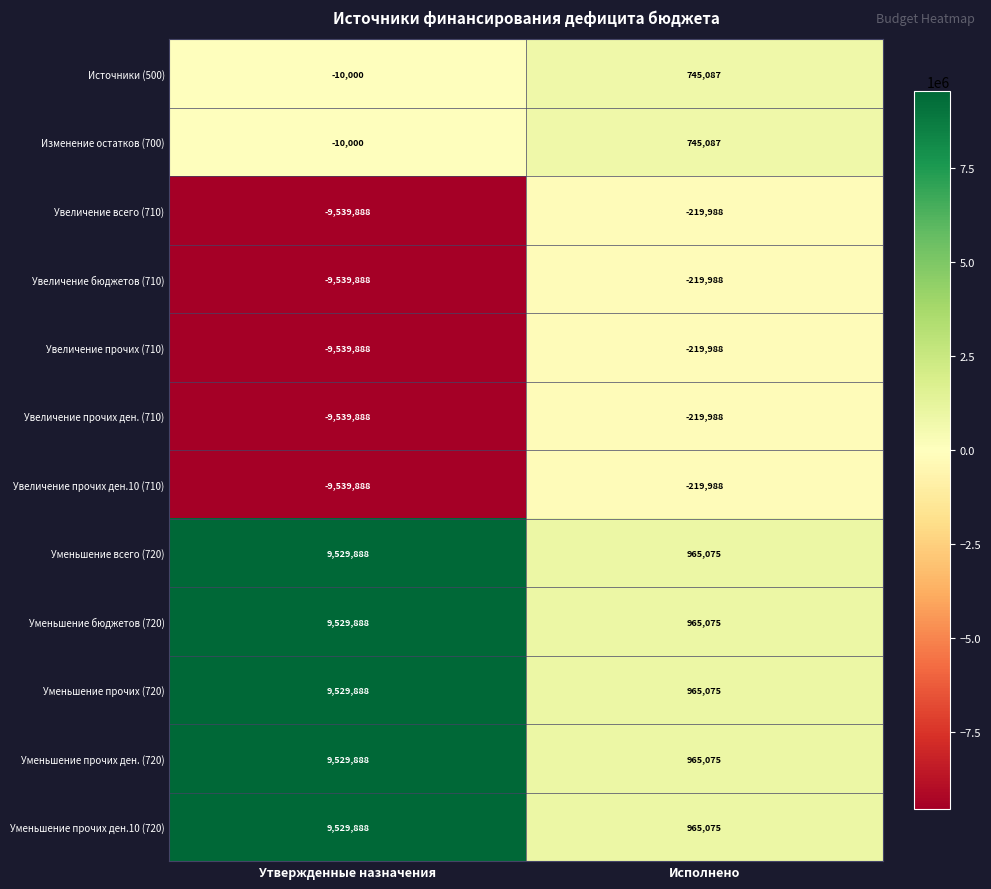

At which category does the chart reach its peak across all series?

Утвержденные назначения